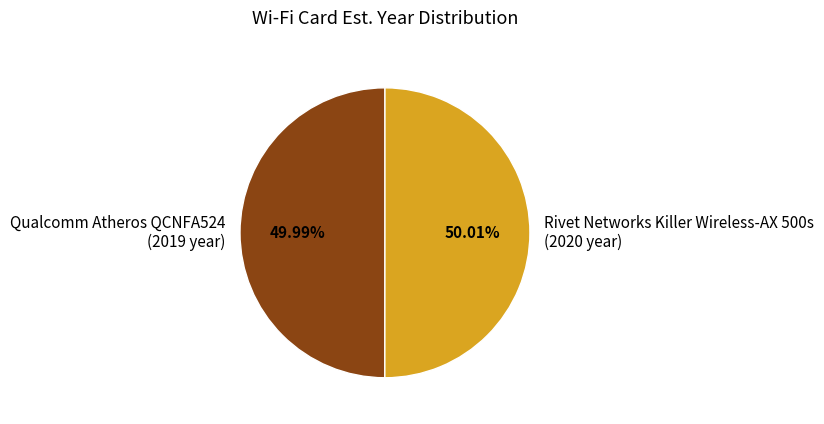

Is the sum of Qualcomm Atheros QCNFA524 (2019 year) and Rivet Networks Killer Wireless-AX 500s (2020 year) greater than half?

Yes